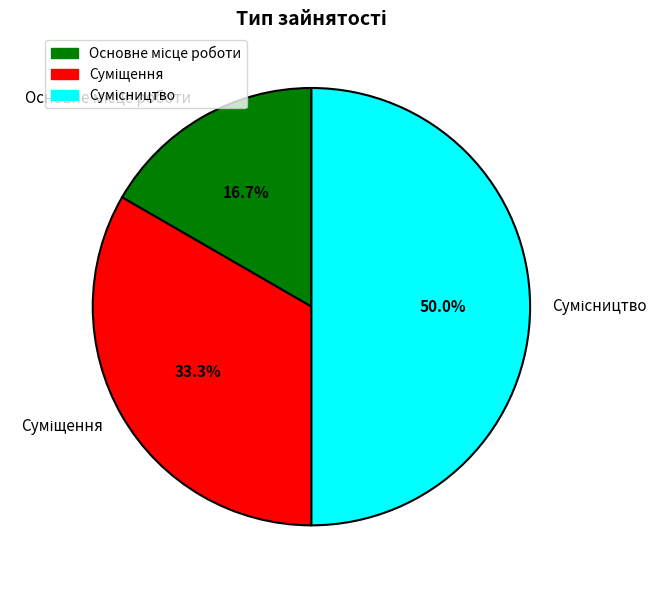

What percentage is the Суміщення slice, to the nearest percent?

33%